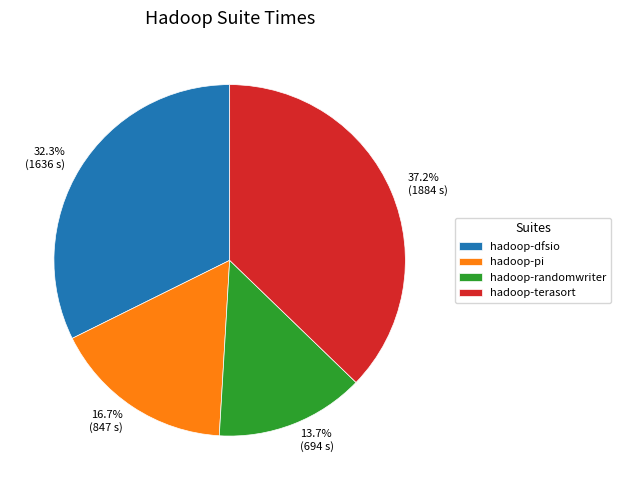

Count the number of slices in the pie.

4